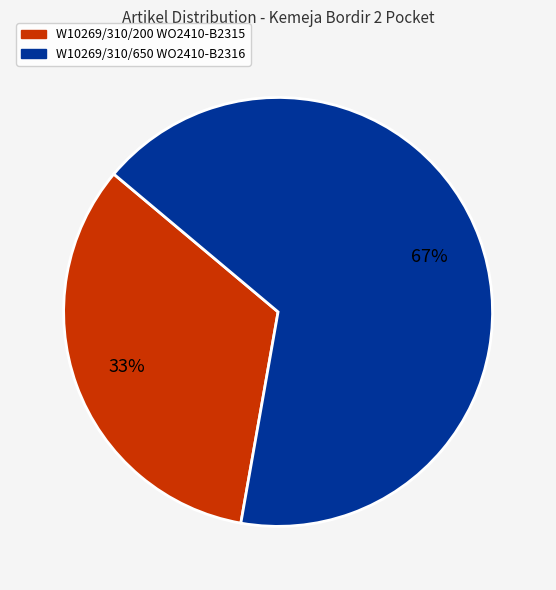

How many segments does this pie chart have?

2